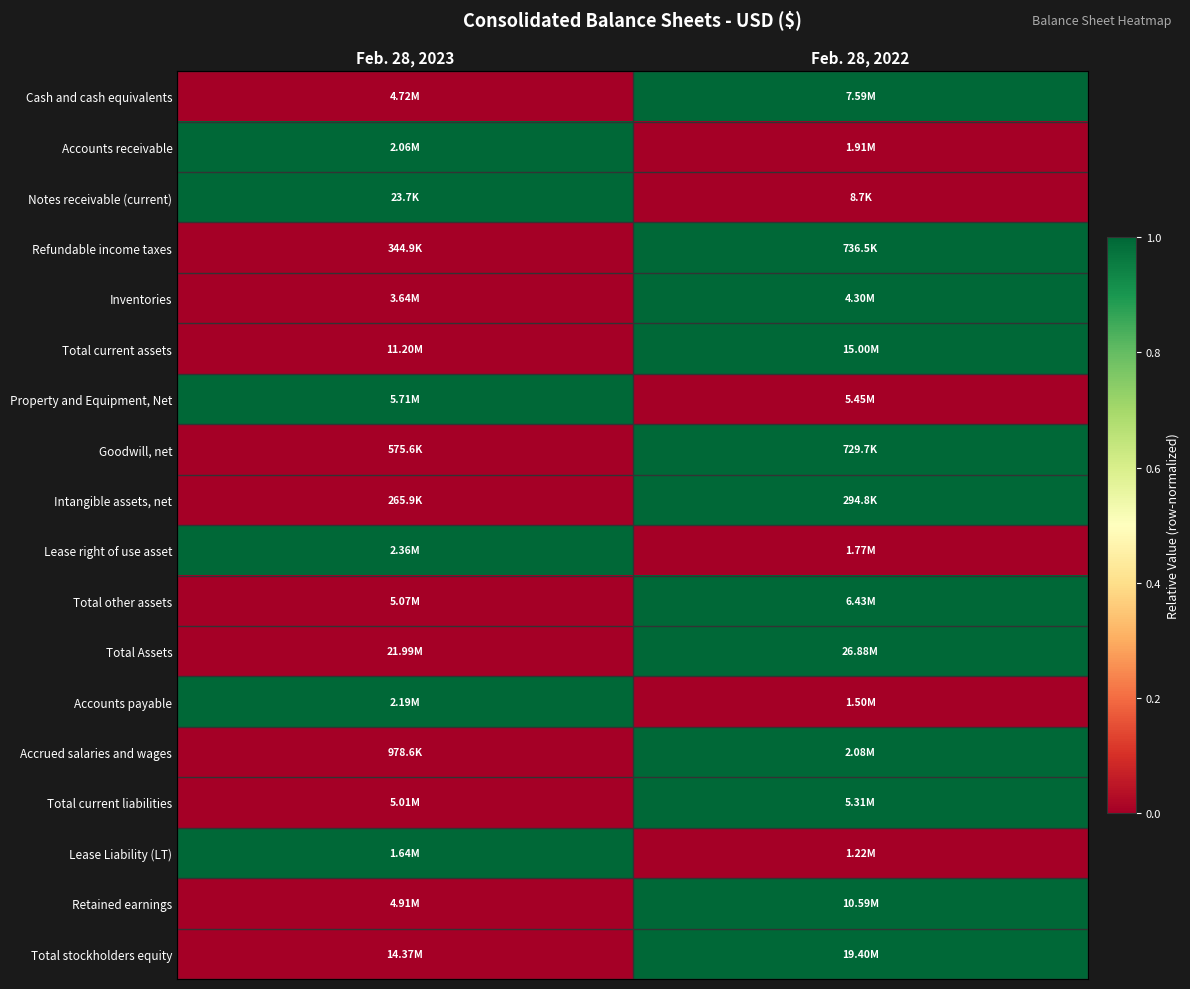

Reading left to right, what are all the values shown in this chart?

Cash and cash equivalents: Feb. 28, 2023=0	Feb. 28, 2022=1
Accounts receivable: Feb. 28, 2023=1	Feb. 28, 2022=0
Notes receivable (current): Feb. 28, 2023=1	Feb. 28, 2022=0
Refundable income taxes: Feb. 28, 2023=0	Feb. 28, 2022=1
Inventories: Feb. 28, 2023=0	Feb. 28, 2022=1
Total current assets: Feb. 28, 2023=0	Feb. 28, 2022=1
Property and Equipment, Net: Feb. 28, 2023=1	Feb. 28, 2022=0
Goodwill, net: Feb. 28, 2023=0	Feb. 28, 2022=1
Intangible assets, net: Feb. 28, 2023=0	Feb. 28, 2022=1
Lease right of use asset: Feb. 28, 2023=1	Feb. 28, 2022=0
Total other assets: Feb. 28, 2023=0	Feb. 28, 2022=1
Total Assets: Feb. 28, 2023=0	Feb. 28, 2022=1
Accounts payable: Feb. 28, 2023=1	Feb. 28, 2022=0
Accrued salaries and wages: Feb. 28, 2023=0	Feb. 28, 2022=1
Total current liabilities: Feb. 28, 2023=0	Feb. 28, 2022=1
Lease Liability (LT): Feb. 28, 2023=1	Feb. 28, 2022=0
Retained earnings: Feb. 28, 2023=0	Feb. 28, 2022=1
Total stockholders equity: Feb. 28, 2023=0	Feb. 28, 2022=1